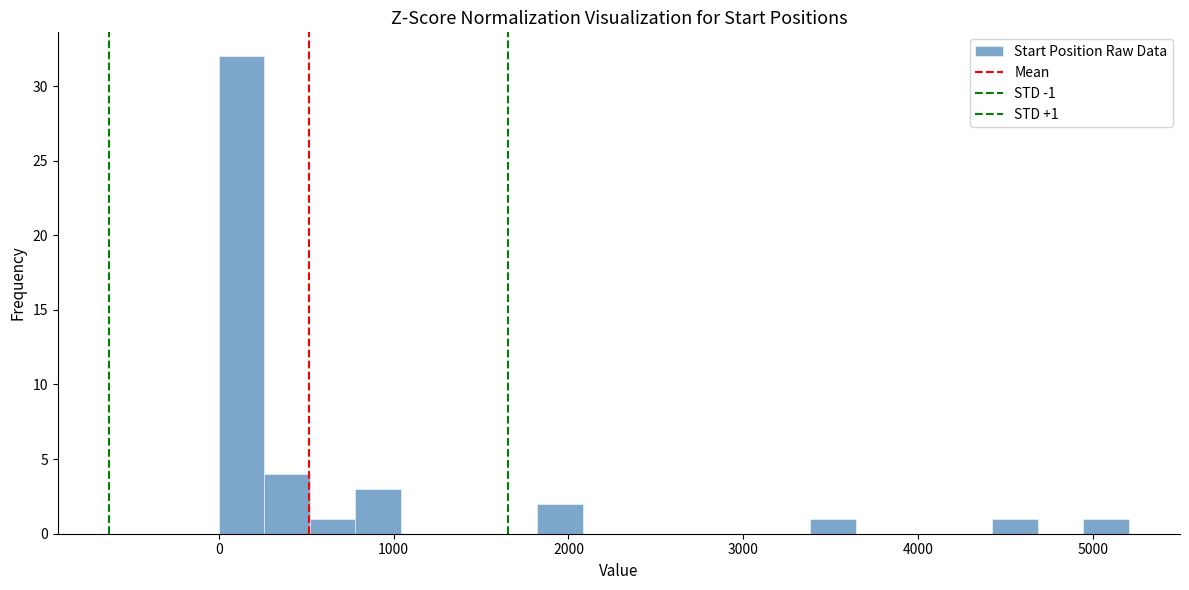

Read against the x-axis, roughly where is the centre of the tallest bar?

100